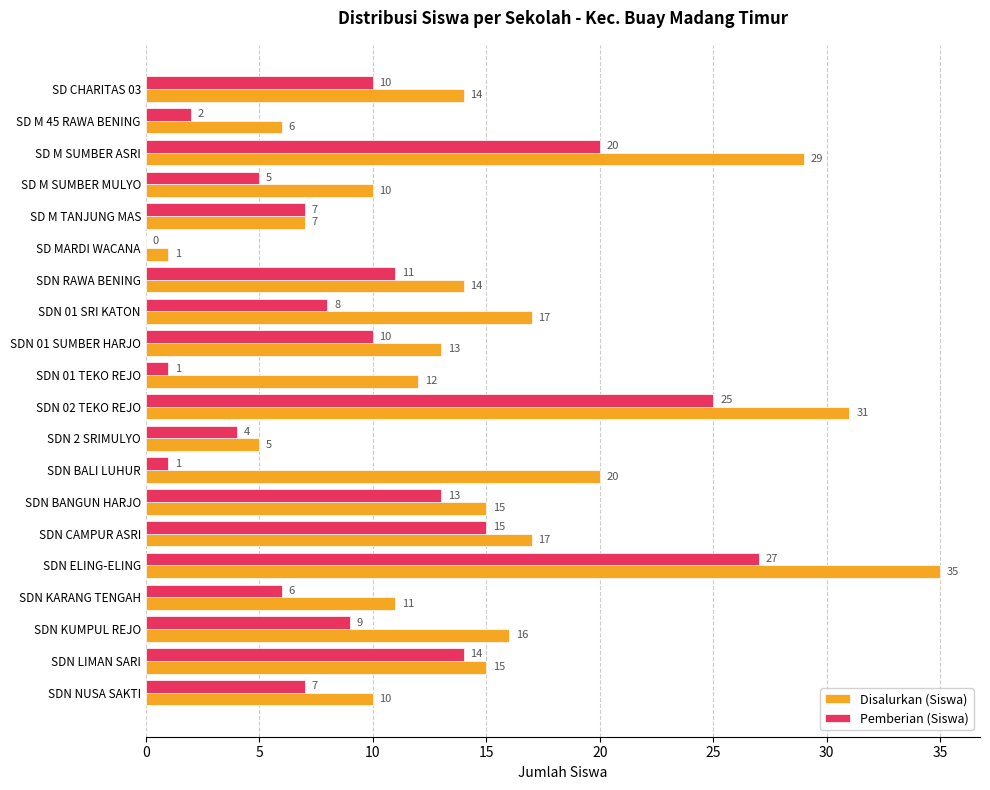

Which category has the highest value in the Disalurkan (Siswa) series?

SDN ELING-ELING